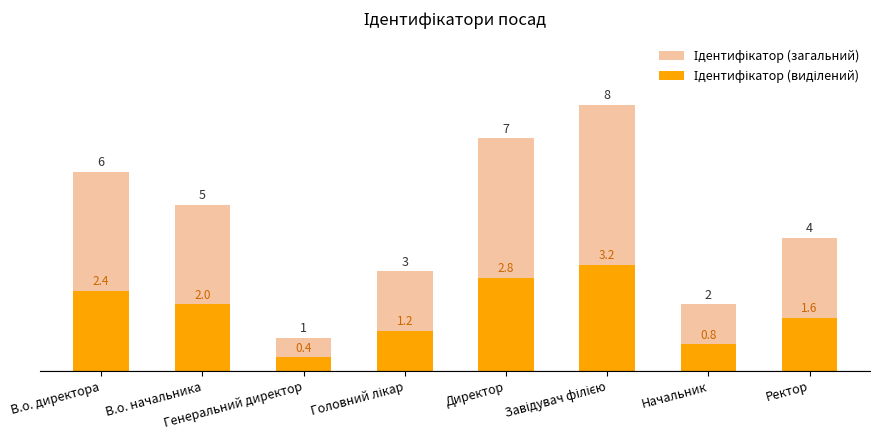

What is the label of the 7th bar from the left?

Начальник